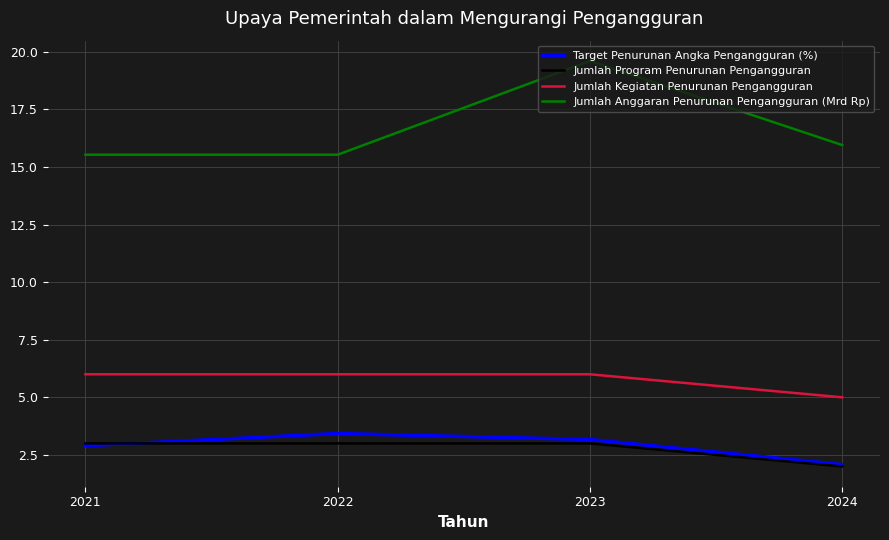

Is the value of Target Penurunan Angka Pengangguran (%) at 2024 greater than the value of Jumlah Anggaran Penurunan Pengangguran (Mrd Rp) at 2024?

No